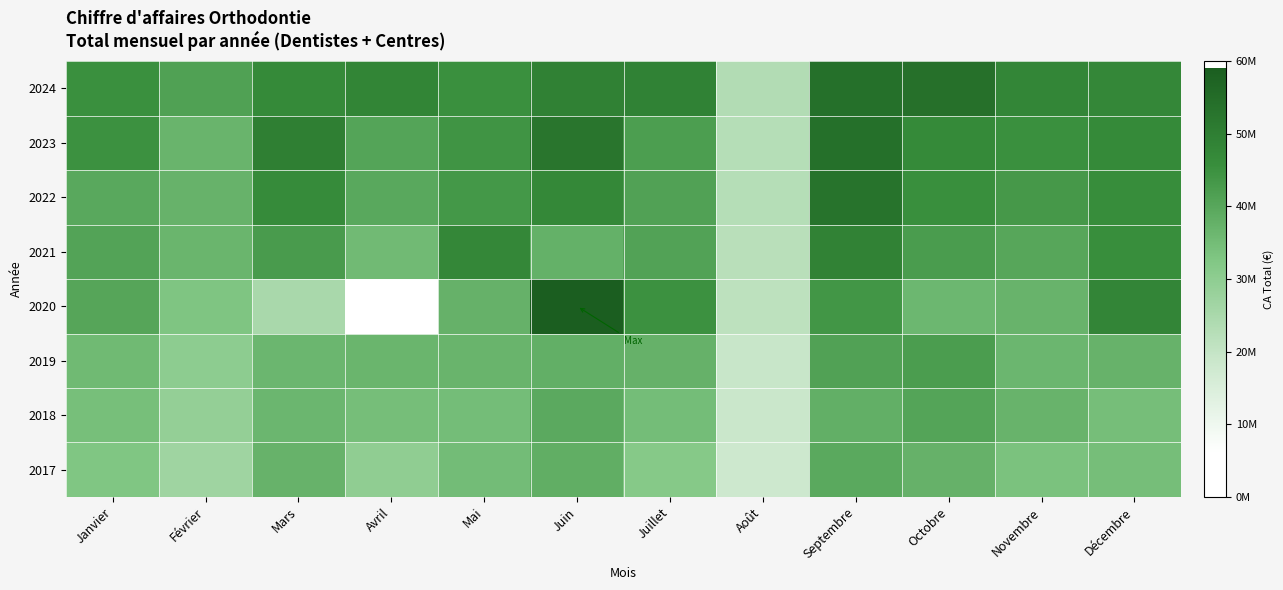

Reading left to right, what are all the values shown in this chart?

2017: Janvier=32700936.7	Février=26775421.7	Mars=37312672.7	Avril=29751465.3	Mai=34987790.8	Juin=38338698.0	Juillet=31687189.1	Août=18023729.3	Septembre=39525091.3	Octobre=37509270.6	Novembre=33479371.6	Décembre=34535375.6
2018: Janvier=34421879.3	Février=28991475.7	Mars=36408365.3	Avril=34551155.5	Mai=34644619.5	Juin=39351043.5	Juillet=34722816.7	Août=18694671.8	Septembre=38001935.6	Octobre=40521200.0	Novembre=37060606.2	Décembre=34592749.6
2019: Janvier=35584808.1	Février=30103762.4	Mars=36497179.2	Avril=36691116.9	Mai=36848807.7	Juin=38086378.2	Juillet=37379753.6	Août=19232398.8	Septembre=41109363.7	Octobre=42223183.4	Novembre=36505777.9	Décembre=37226548.2
2020: Janvier=40362022.8	Février=32848280.1	Mars=24944869.1	Avril=6013539.9	Mai=37471305.8	Juin=59124262.4	Juillet=44915798.8	Août=21365075.6	Septembre=43834323.6	Octobre=36275690.0	Novembre=37060020.4	Décembre=48008675.2
2021: Janvier=40711017.5	Février=36549252.9	Mars=42648290.4	Avril=35404222.2	Mai=47576343.3	Juin=37732261.9	Juillet=41064884.0	Août=22033937.2	Septembre=48797445.1	Octobre=42426523.1	Novembre=40222407.0	Décembre=45734726.1
2022: Janvier=39765013.7	Février=37247582.4	Mars=46445301.5	Avril=39717117.2	Mai=43408532.1	Juin=47417359.0	Juillet=41209556.3	Août=22703415.6	Septembre=53254382.6	Octobre=45503742.8	Novembre=43220569.6	Décembre=45908909.6
2023: Janvier=44968165.4	Février=36889878.0	Mars=49585192.6	Avril=40532125.0	Mai=44261920.9	Juin=52668604.0	Juillet=42047892.6	Août=22735432.9	Septembre=53955542.6	Octobre=46811458.3	Novembre=45410141.4	Décembre=46758145.2
2024: Janvier=45326826.5	Février=41388545.8	Mars=46878555.1	Avril=48134772.4	Mai=45244306.0	Juin=49305672.7	Juillet=48978315.4	Août=23247313.1	Septembre=53991847.1	Octobre=53780385.7	Novembre=47742652.3	Décembre=47646080.9